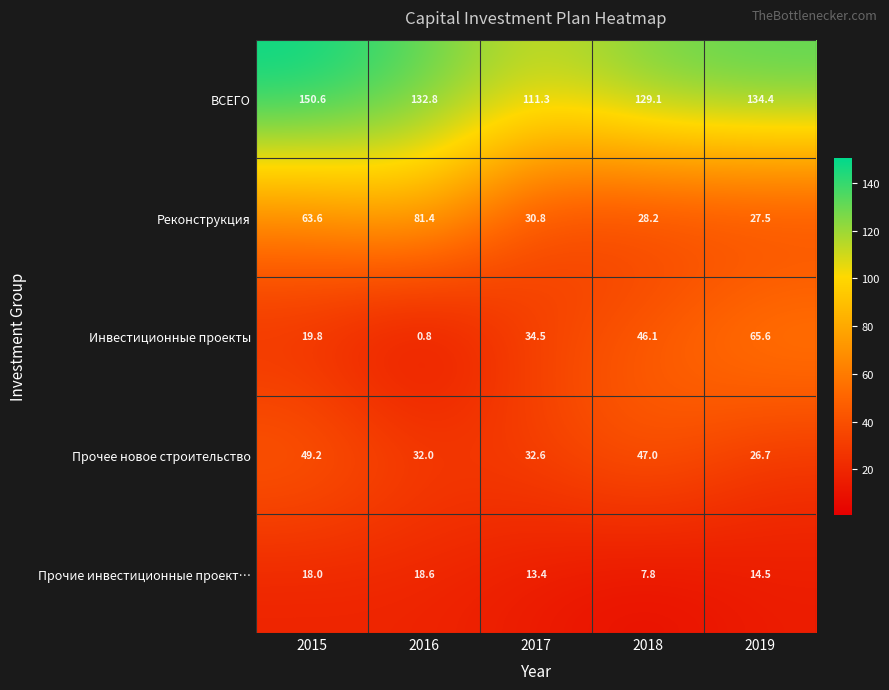

Which series changed the most between 2015 and 2019?

Инвестиционные проекты